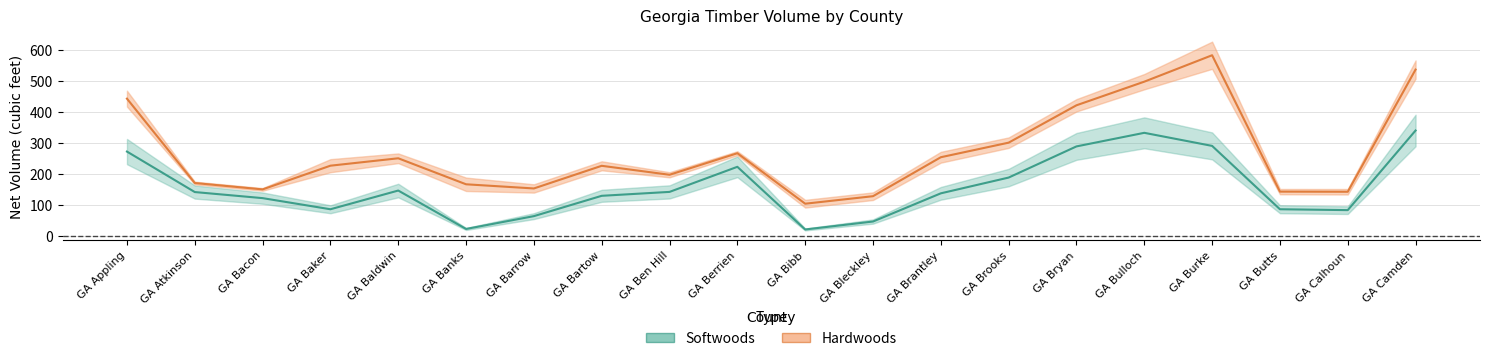

Reading right to left, list all the values displayed in this chart.

339.8	82.8	85.6	290.1	332.3	288.5	187.9	137.0	46.0	20.3	222.6	141.6	129.0	63.4	22.0	146.0	85.6	121.5	141.1	271.8